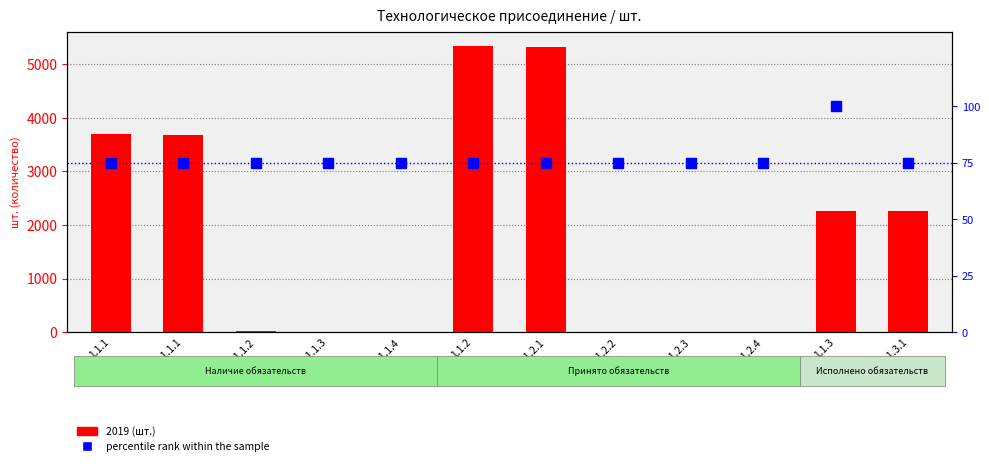

Which series changed the most between 1.1.2 and 1.1.2.2?

2019 (шт.)